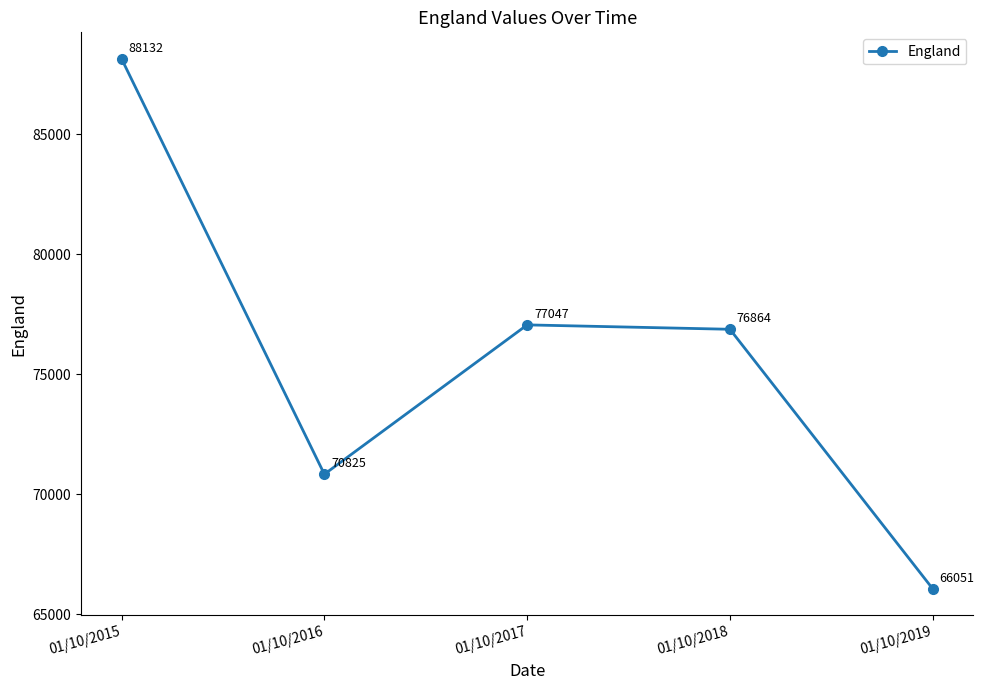

Where is the first local minimum?

01/10/2016